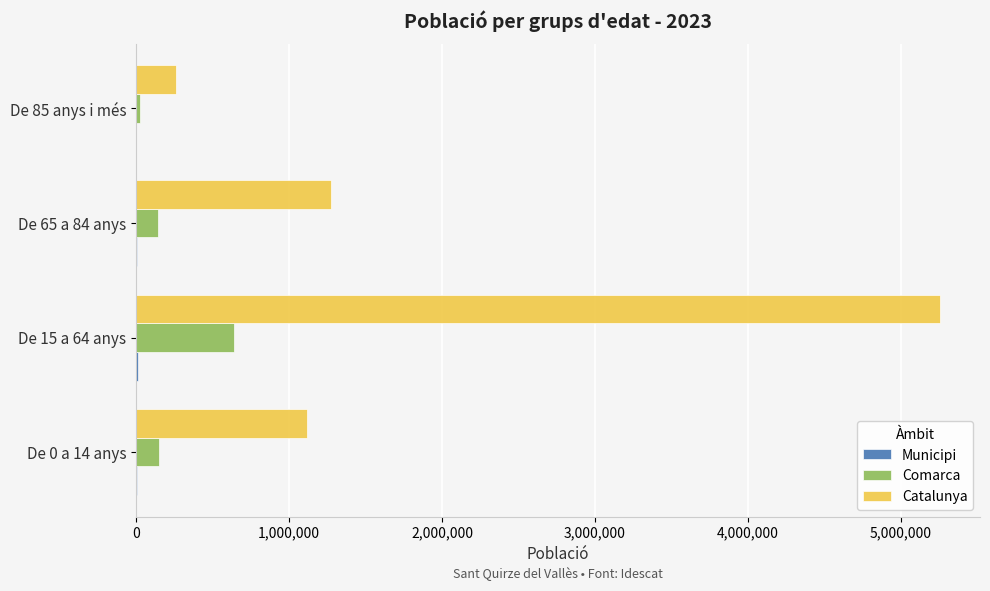

What is the greatest value displayed?

5255889